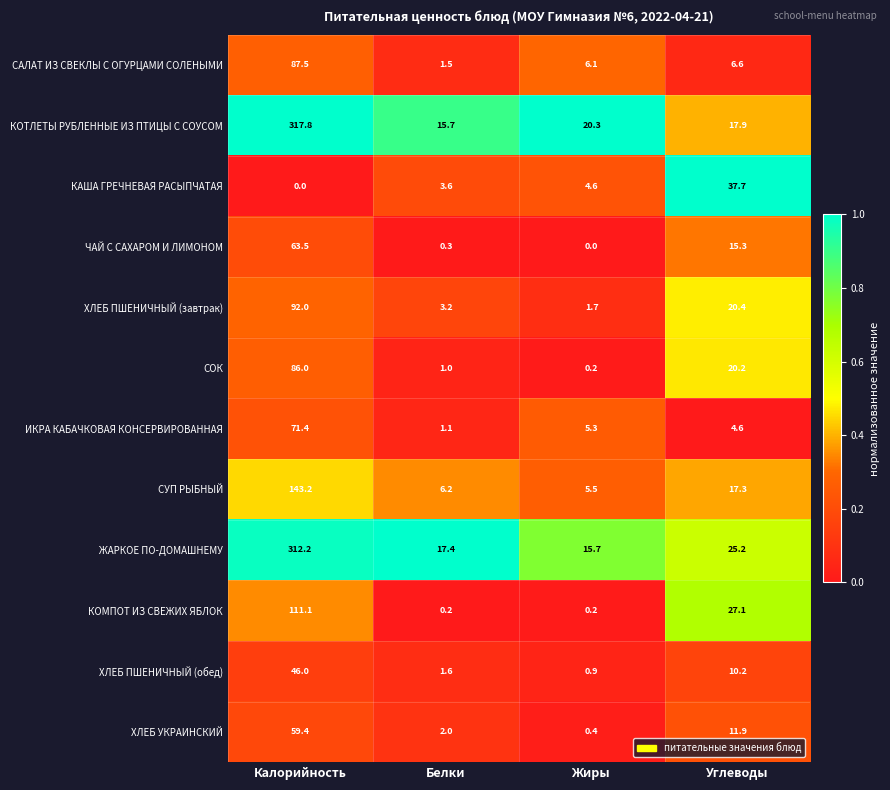

List the labels in order of ЖАРКОЕ ПО-ДОМАШНЕМУ value, smallest first.

Жиры, Белки, Углеводы, Калорийность